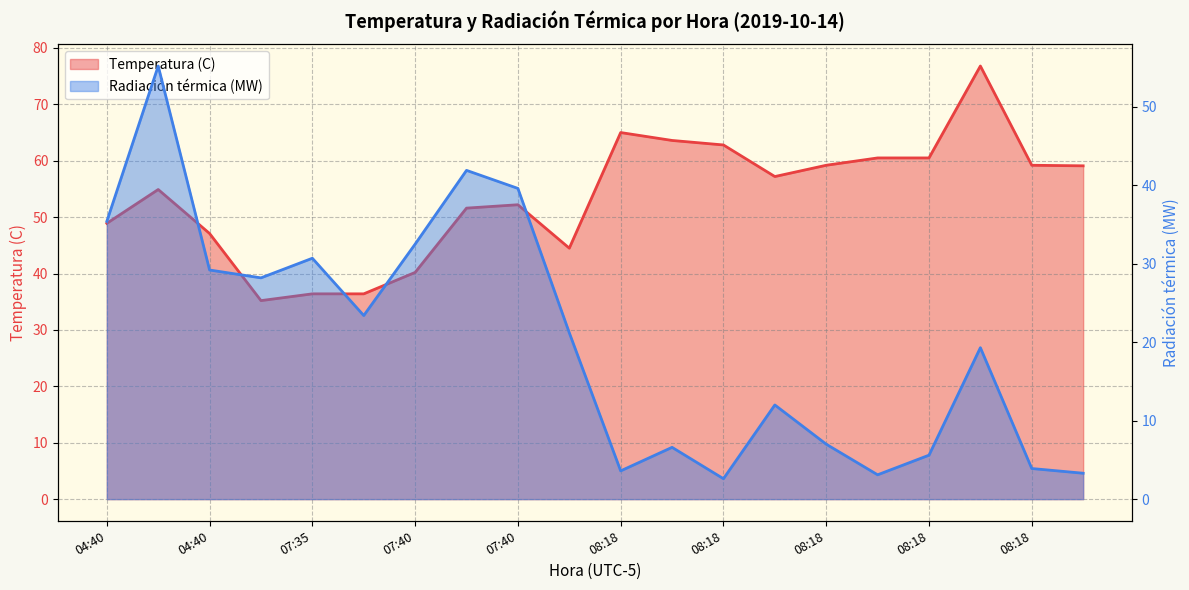

What is the greatest value displayed?

76.8